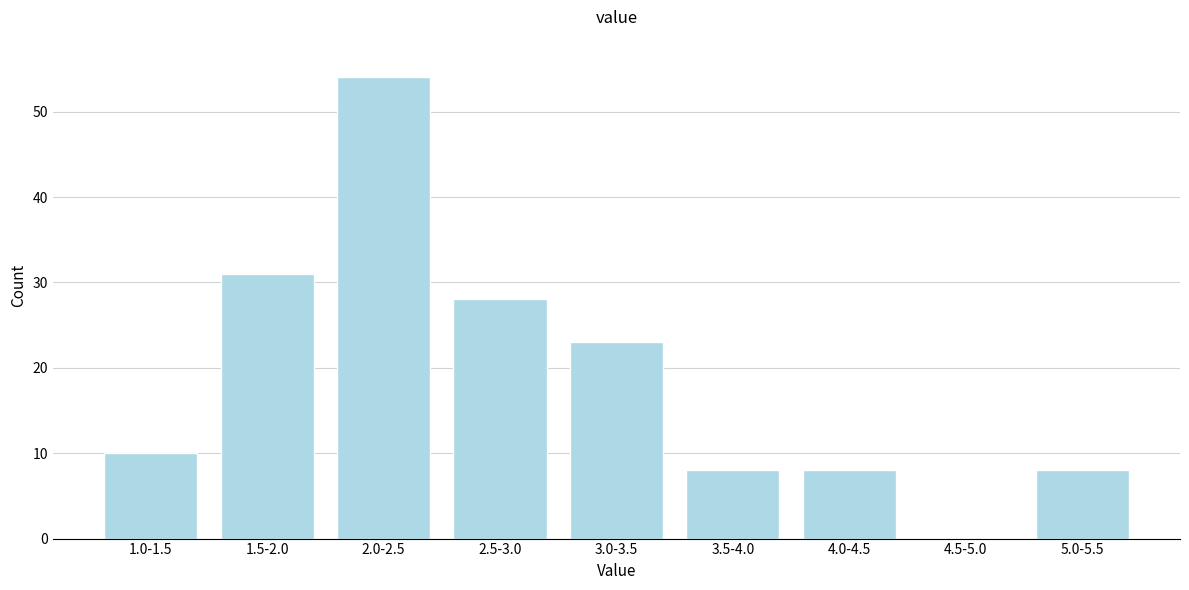

Reading left to right, transcribe all the data shown in this chart.

1.0-1.5=10	1.5-2.0=31	2.0-2.5=54	2.5-3.0=28	3.0-3.5=23	3.5-4.0=8	4.0-4.5=8	4.5-5.0=0	5.0-5.5=8